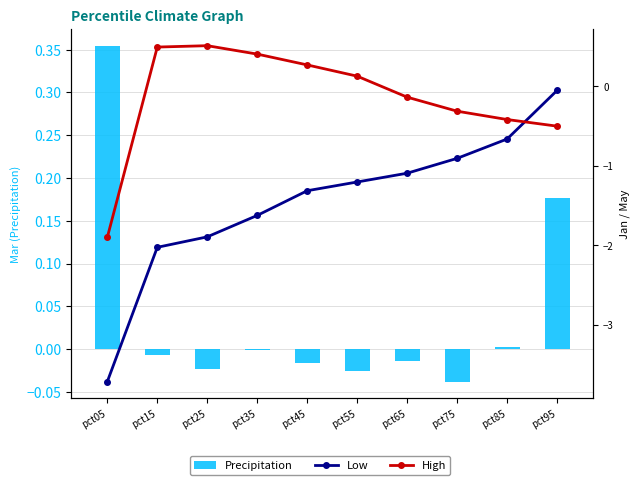

Where is Mar nearest to the value 0?

pct35